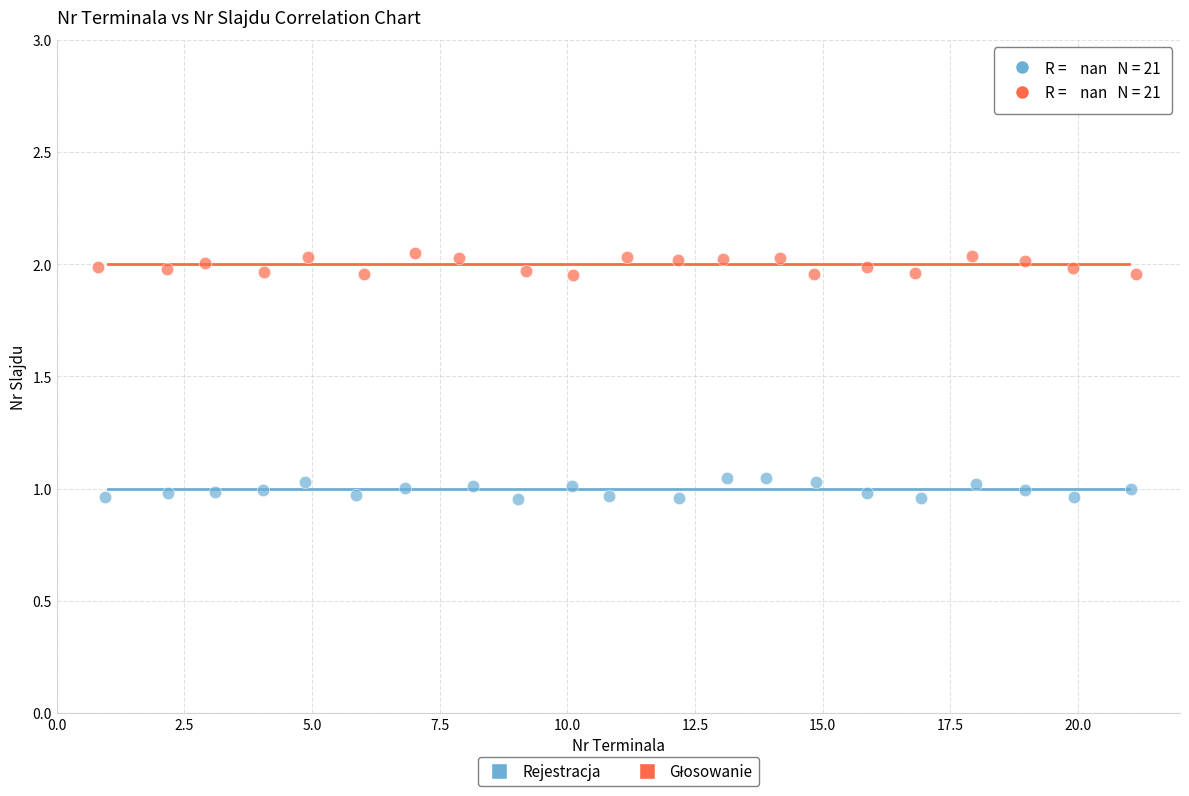

Which series contains the lowest Y value?

Rejestracja